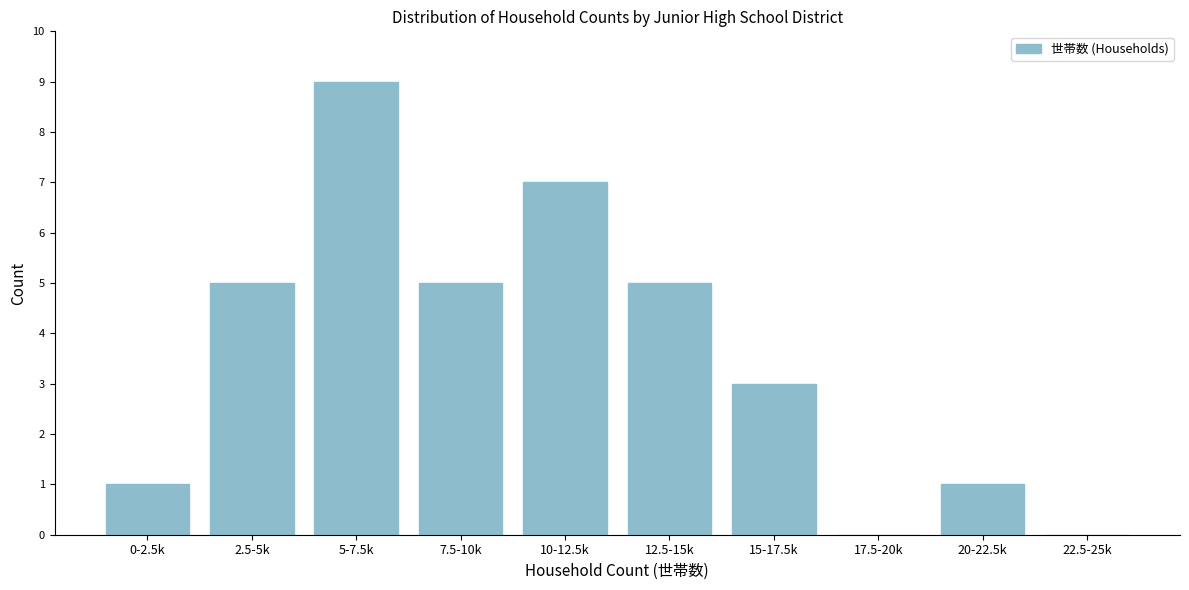

Reading left to right, list all the values displayed in this chart.

0-2.5k=1	2.5-5k=5	5-7.5k=9	7.5-10k=5	10-12.5k=7	12.5-15k=5	15-17.5k=3	17.5-20k=0	20-22.5k=1	22.5-25k=0